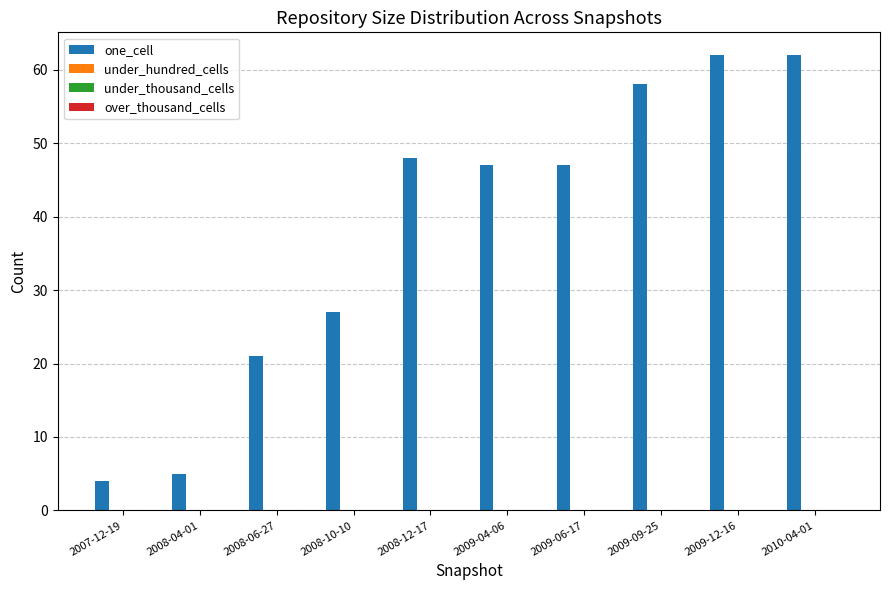

What is the value of the 1st bar from the left?

4